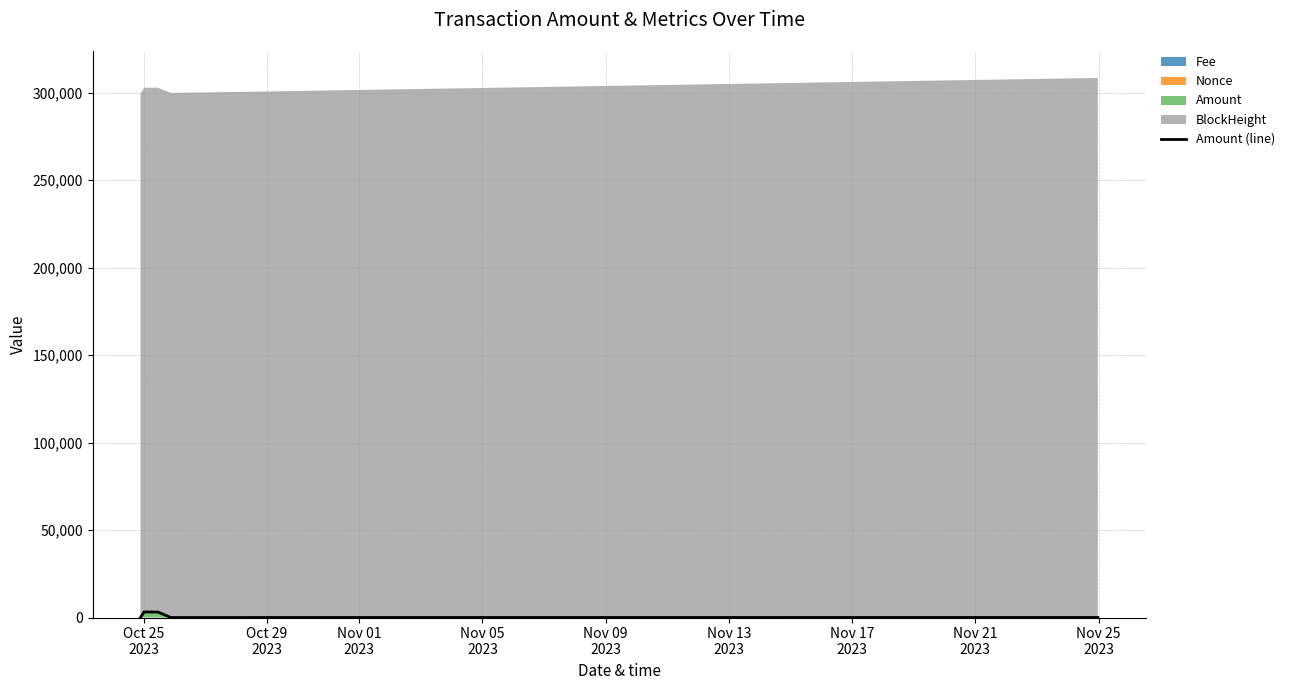

At which label is the value closest to 1576?

Nov 13
2023